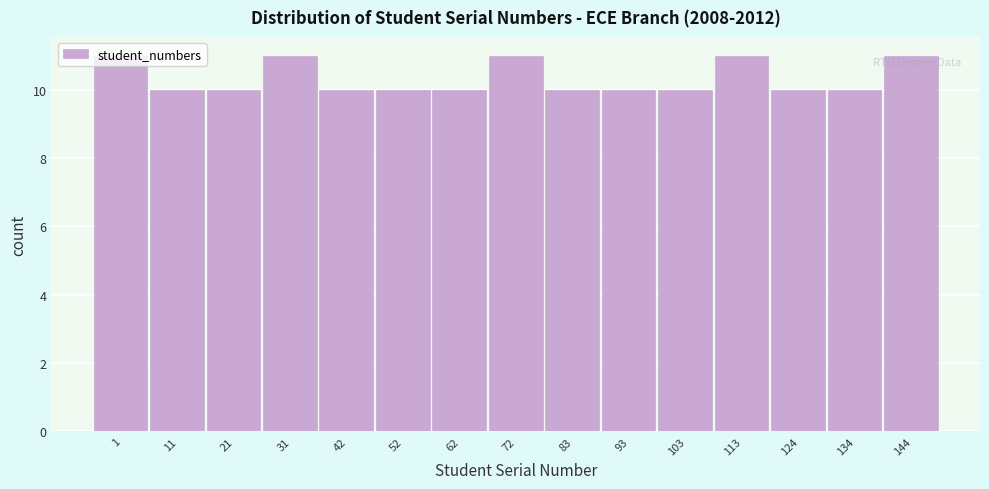

True or false: the data shows 18 at 93.

False